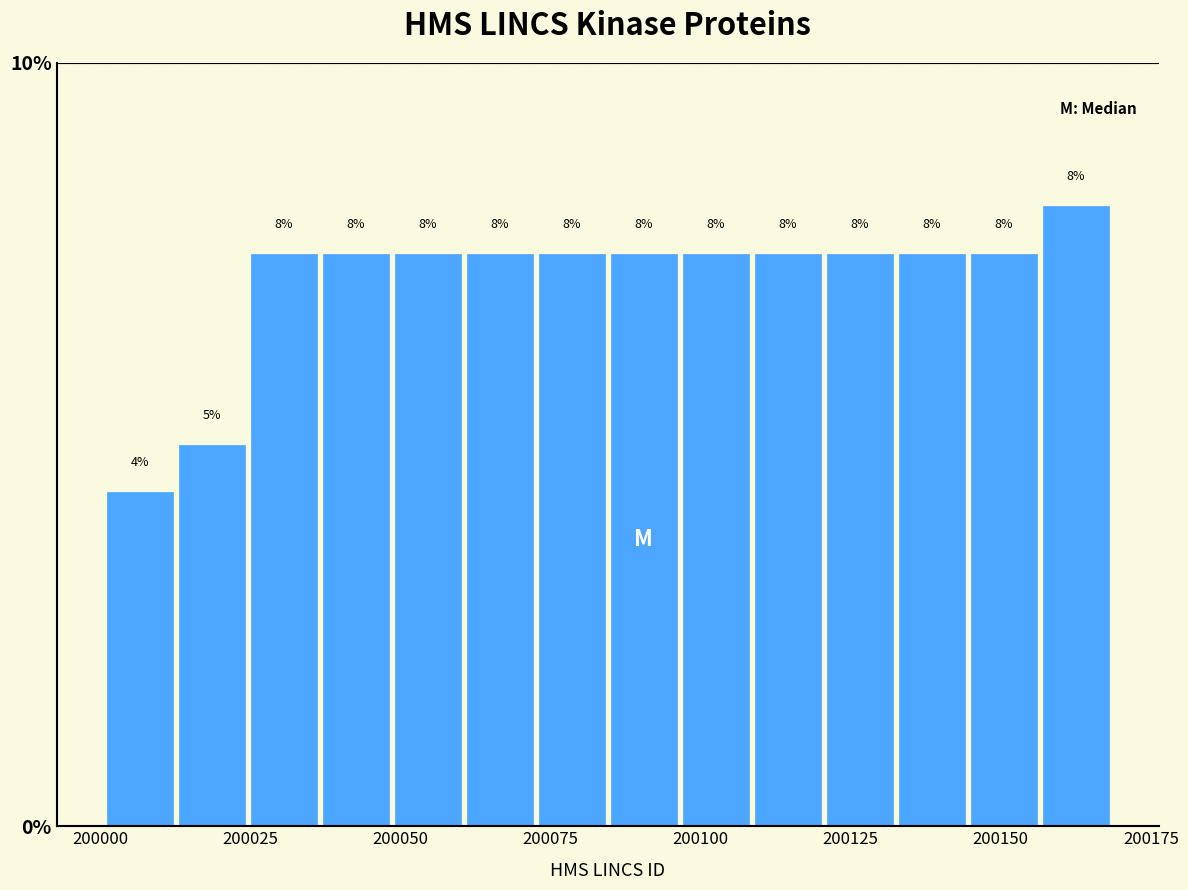

Around what value on the x-axis is the tallest bar? Give the approximate position of its centre, as read against the axis.

200165